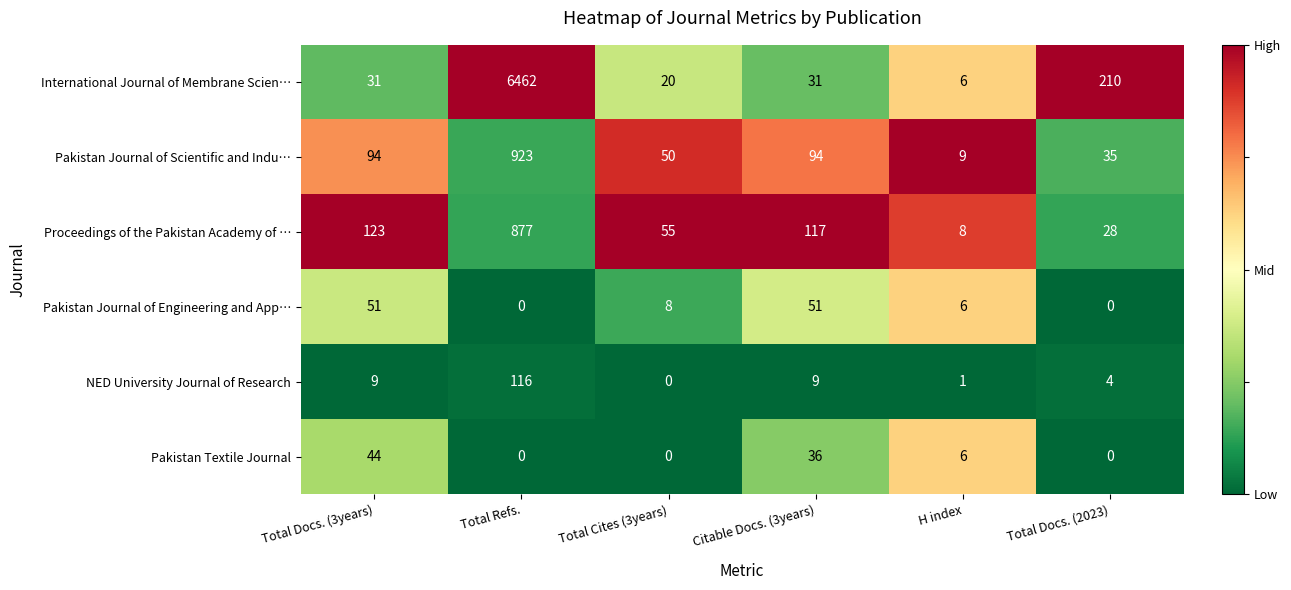

At which label does Pakistan Textile Journal first exceed 6?

Total Docs. (3years)